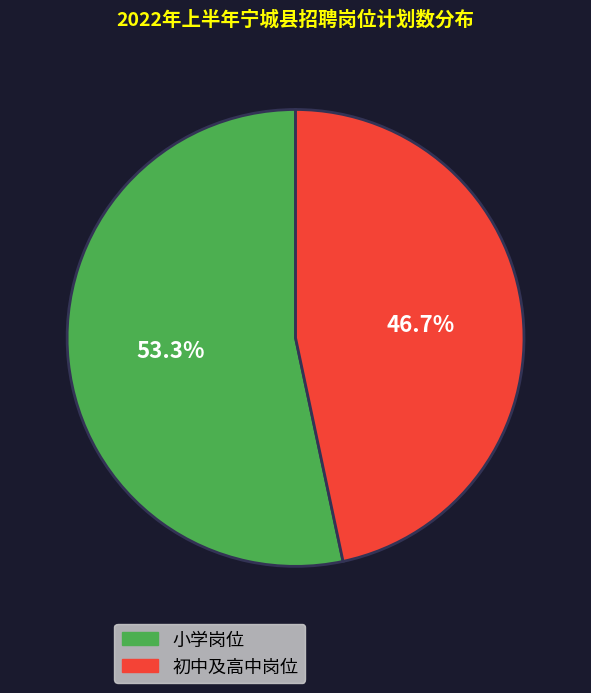

What is the largest slice in the pie chart?

小学岗位